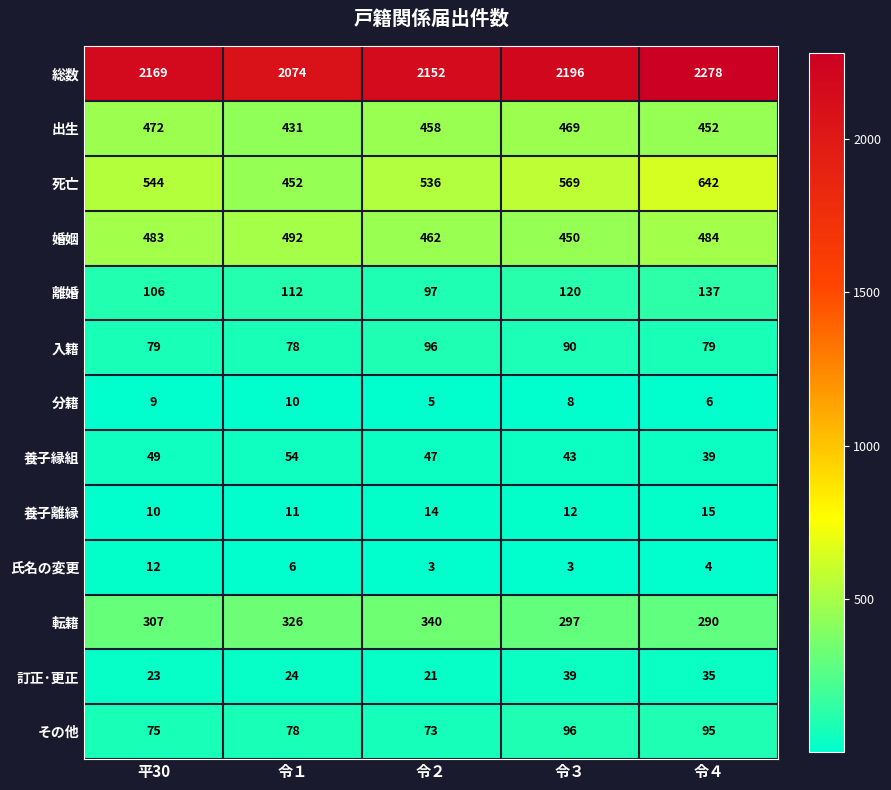

Is the value of 養子縁組 at 令３ greater than the value of 婚姻 at 平30?

No